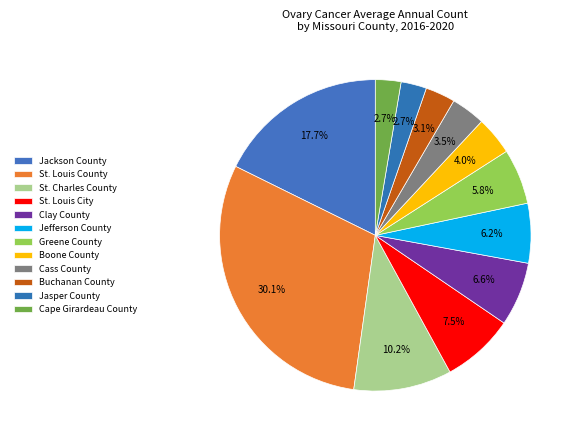

Is there a majority slice in this chart?

No